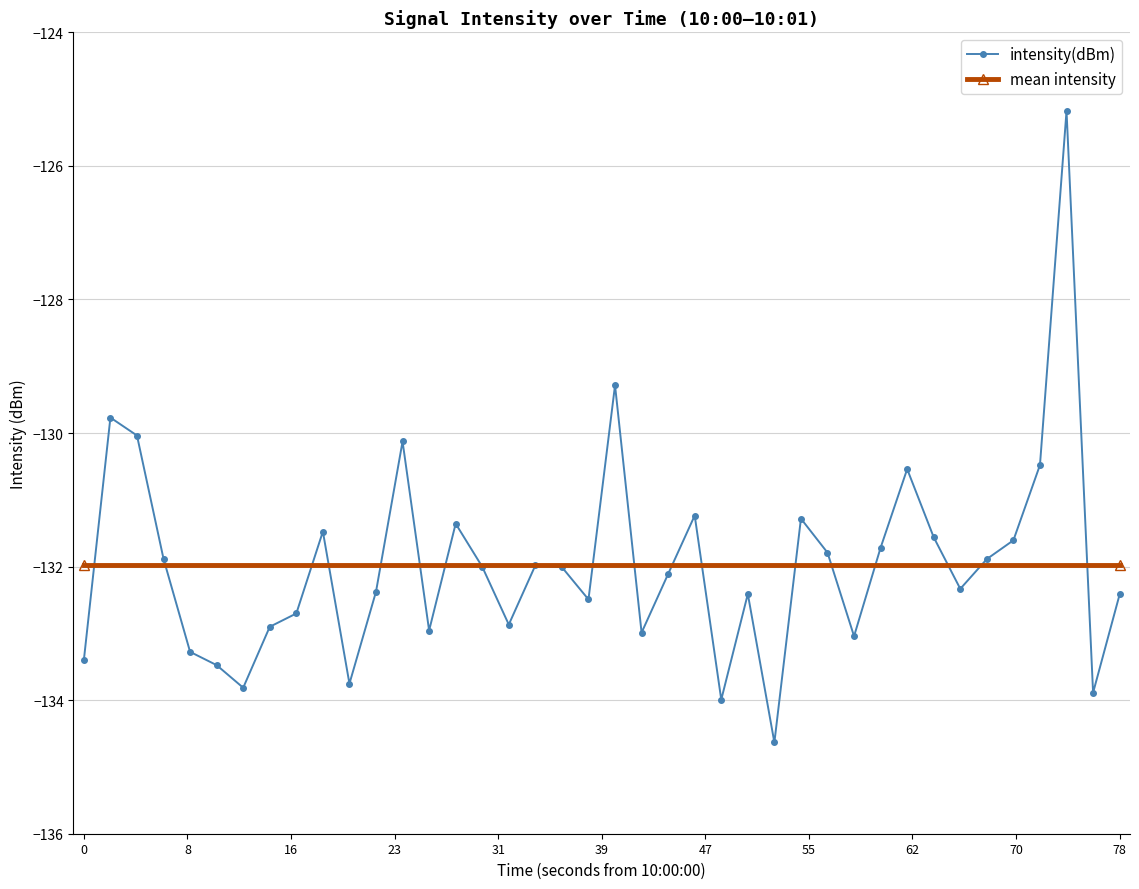

The value of intensity(dBm) at 0 is -133.4. True or false?

True